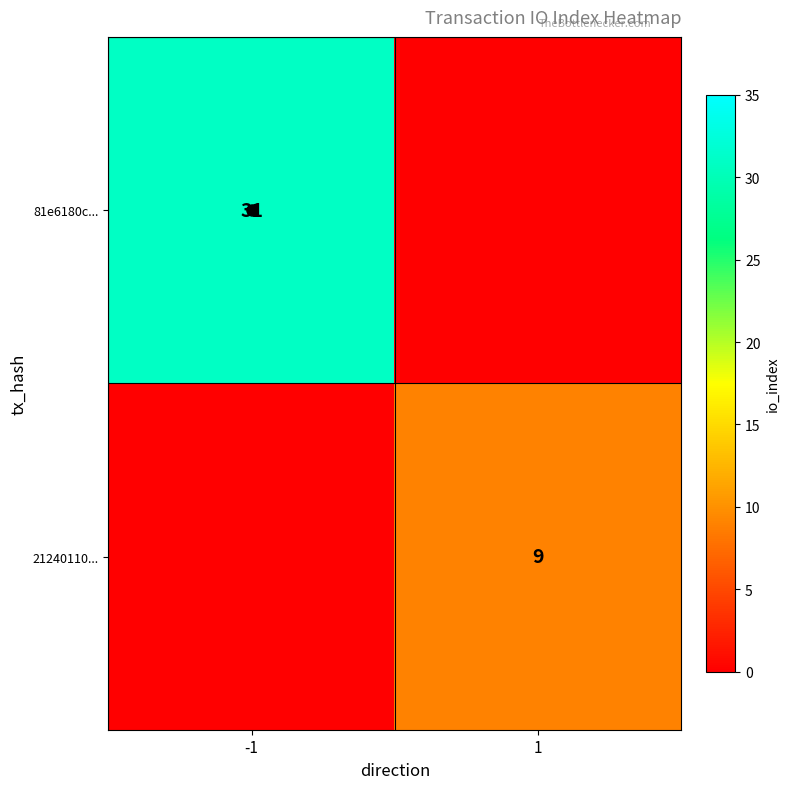

What is the difference between the maximum and minimum values in the 81e6180c... series?

31